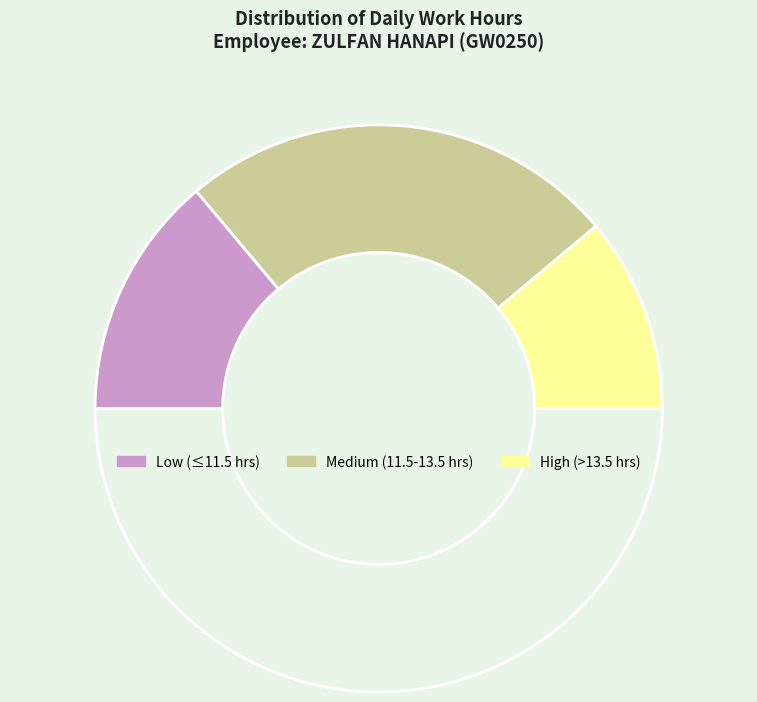

How many segments does this pie chart have?

4